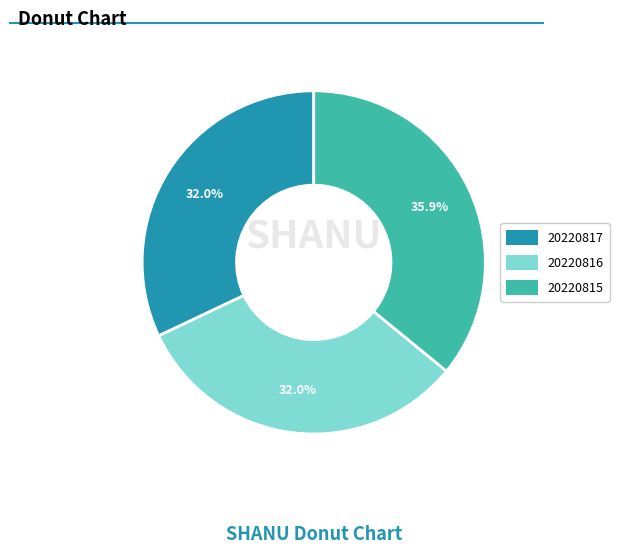

Which category has the biggest portion of the pie?

20220815